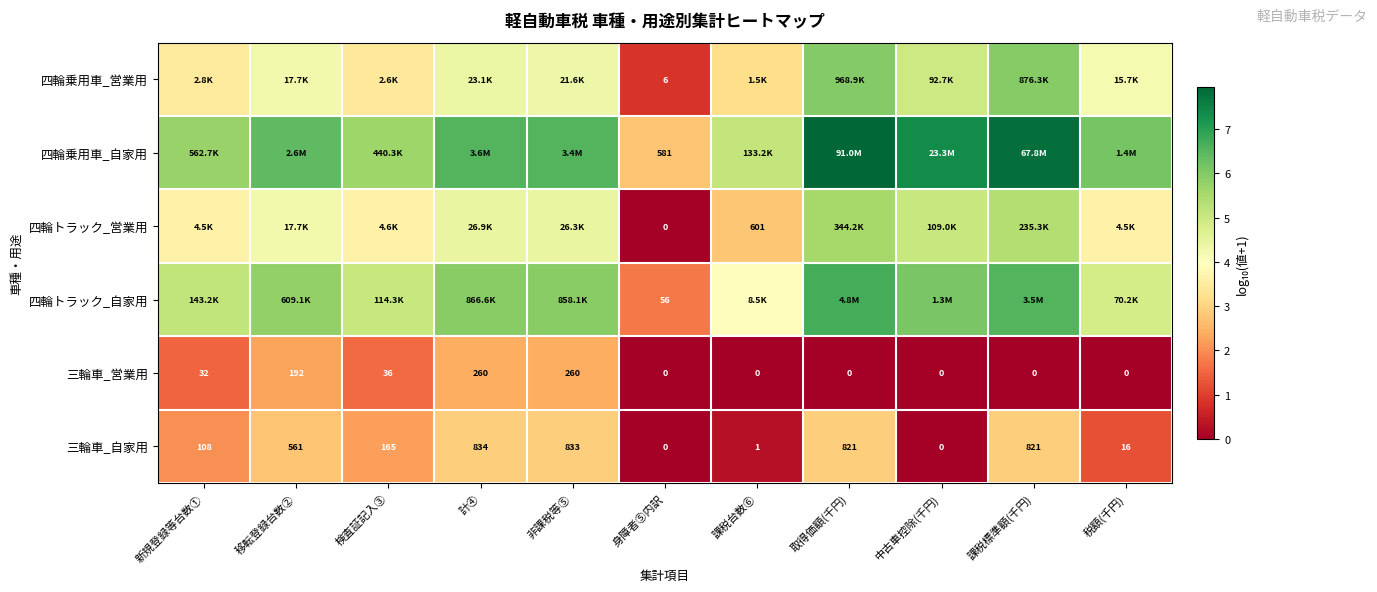

How many data points in 三輪車_営業用 are above 0?

5